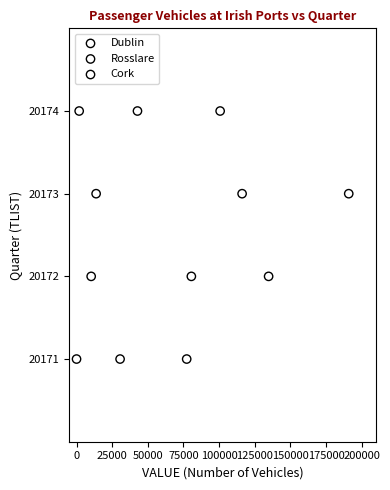

What are all the series names shown in the legend?

Dublin, Rosslare, Cork